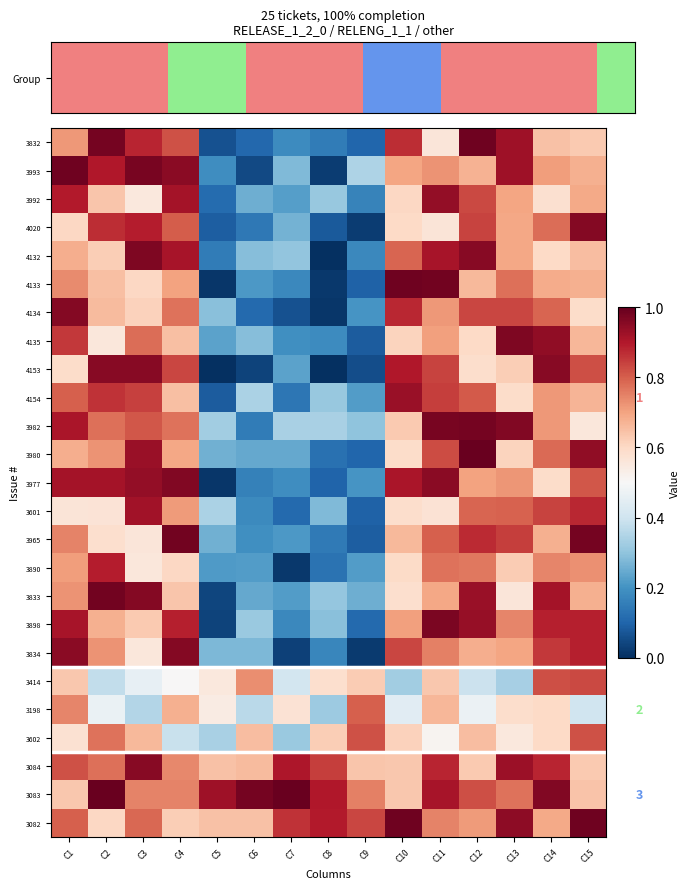

How many series are shown in this chart?

25